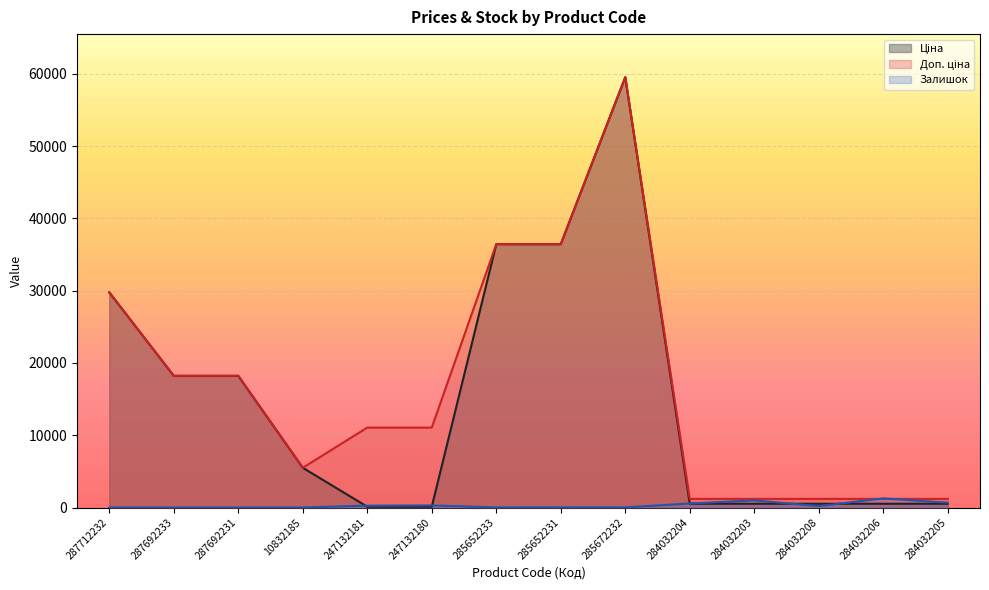

What is the sum of all Ціна values?

206886.1